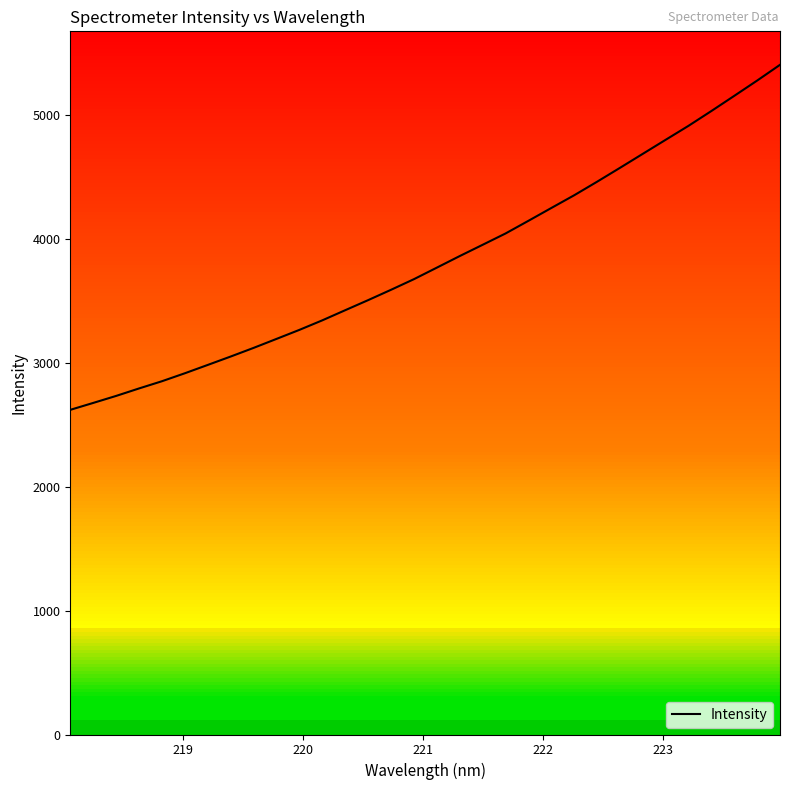

What is the greatest value displayed?

5404.9